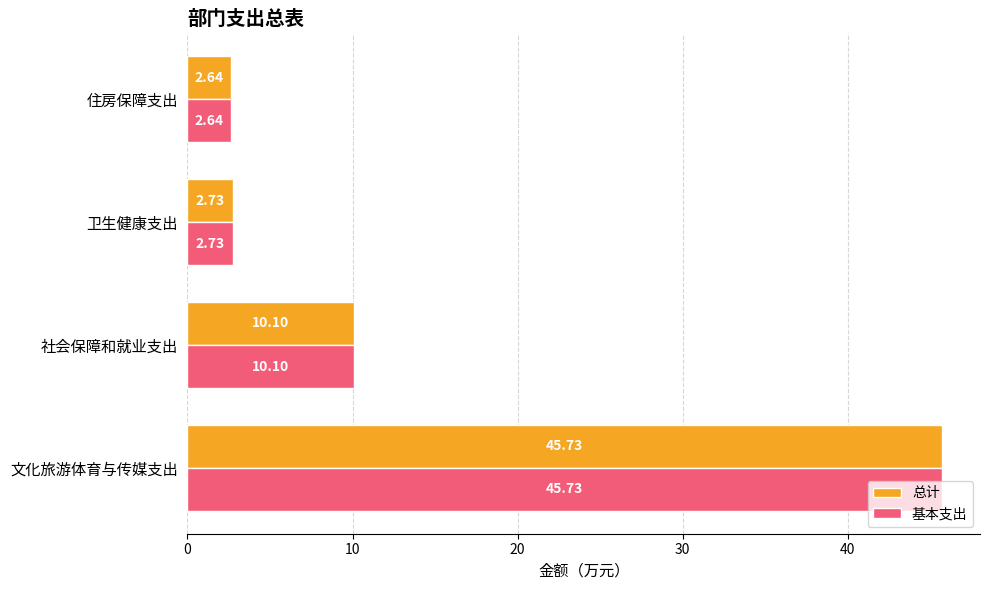

Which label corresponds to the smallest value in the chart?

住房保障支出